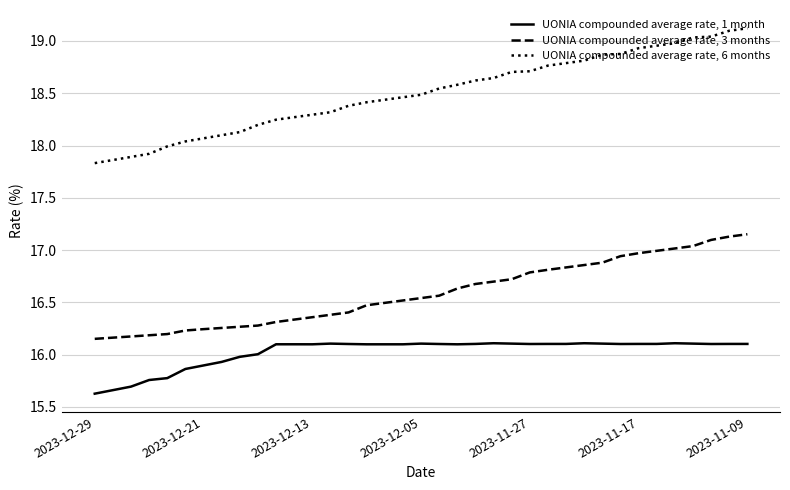

Which series has the largest total across all categories?

UONIA compounded average rate, 6 months